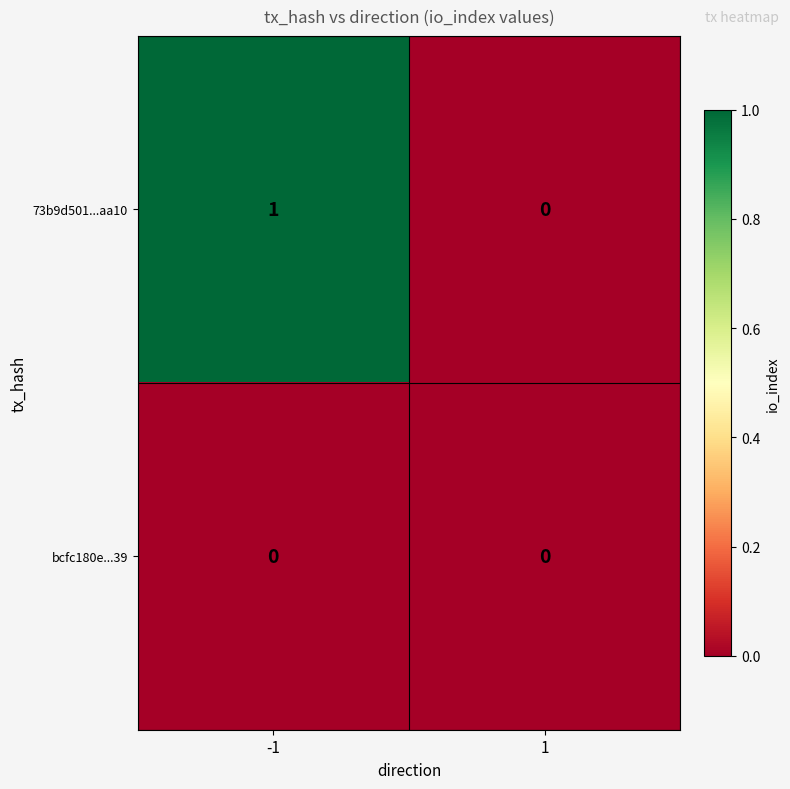

List the series in order of their overall mean, highest first.

73b9d501...aa10, bcfc180e...39